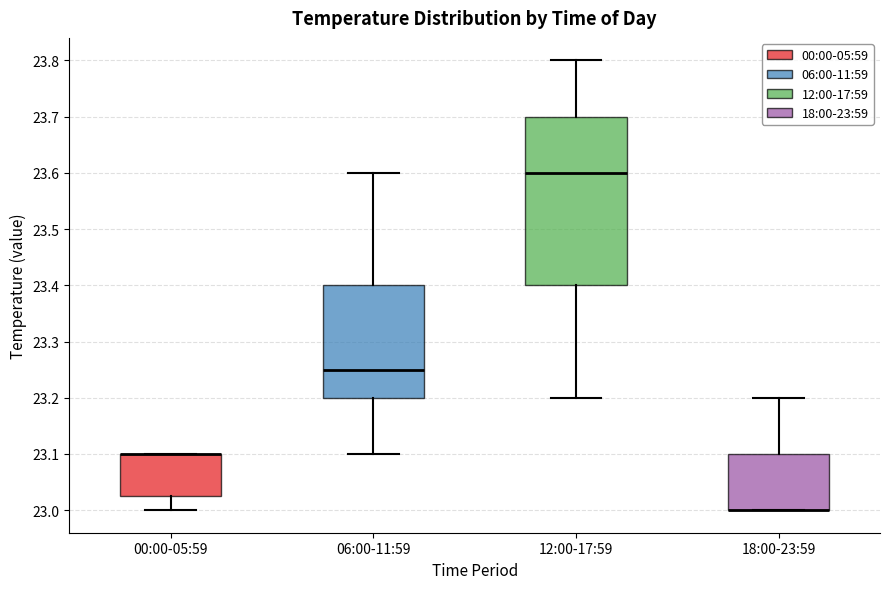

Reading left to right, transcribe this box plot: for each box, give where its median line is, the range the box spans, and where its two whiskers end, as read against the y-axis. The values are not printed on the chart, so give them approximately, as read against the axis.

00:00-05:59: median 23.10 (drawn on the box's upper edge), box 23.03 to 23.10, whiskers 23.00 to 23.10
06:00-11:59: median 23.25, box 23.20 to 23.40, whiskers 23.10 to 23.60
12:00-17:59: median 23.60, box 23.40 to 23.70, whiskers 23.20 to 23.80
18:00-23:59: median 23.00 (drawn on the box's lower edge), box 23.00 to 23.10, whiskers 23.00 to 23.20